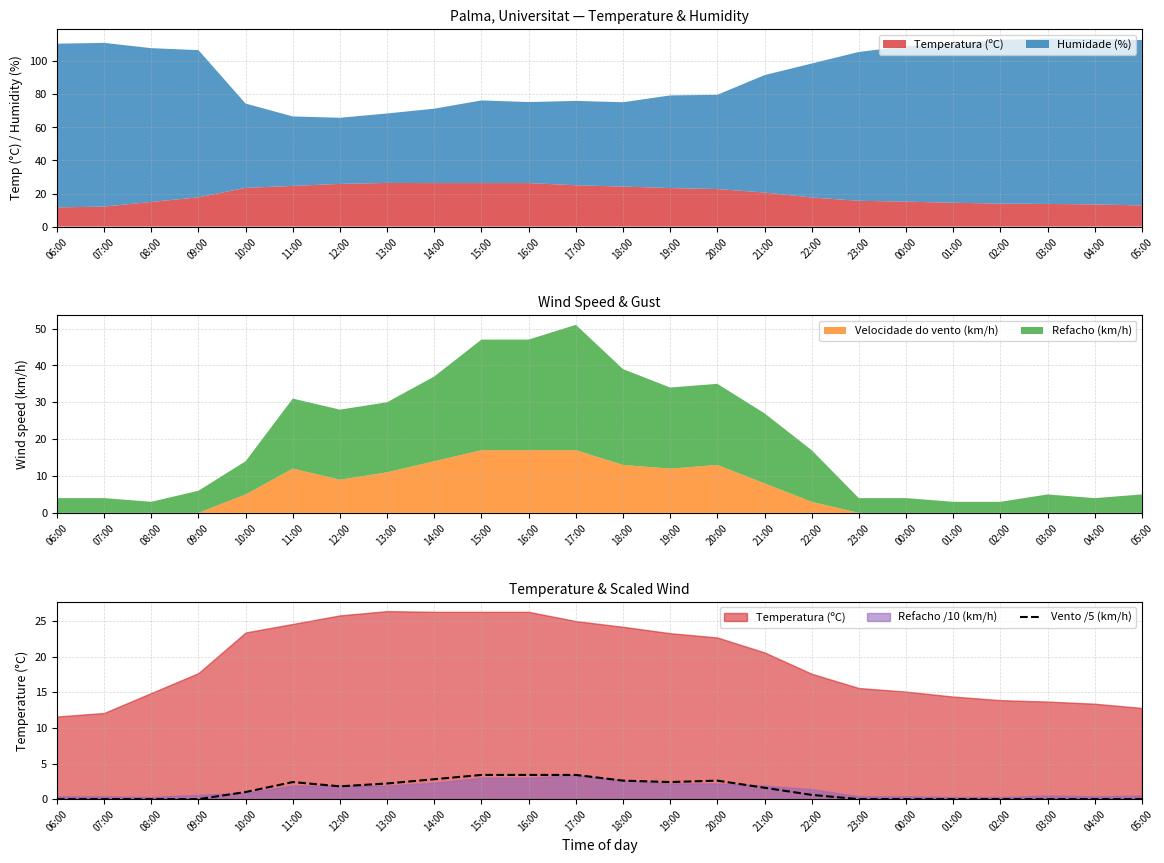

Where is the first local maximum?

11:00